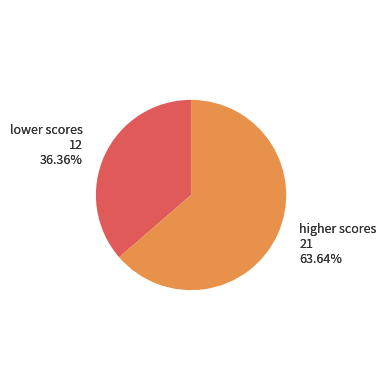

Is it true that FAZILLEAU Mélissa is 15% of the pie?

False